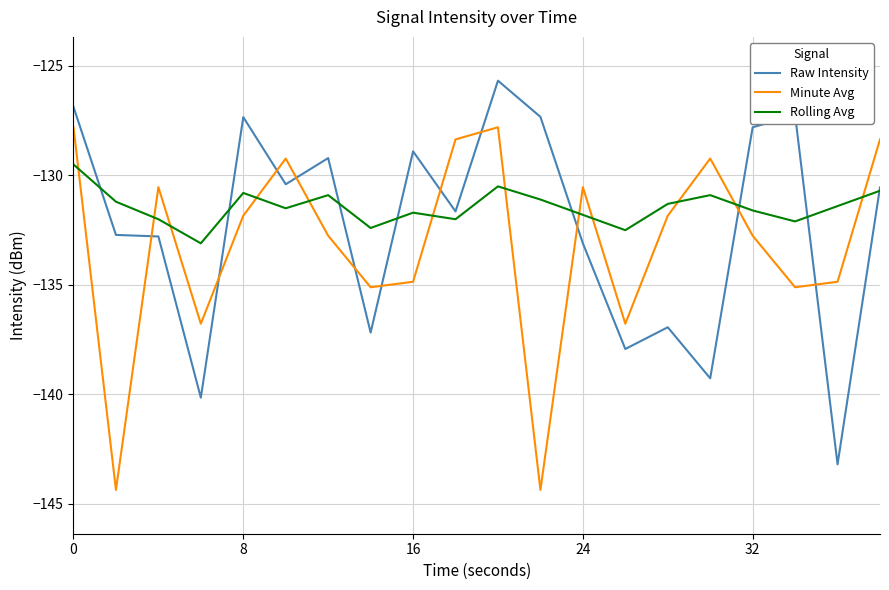

List the series in order of their overall mean, lowest first.

Minute Avg, Raw Intensity, Rolling Avg